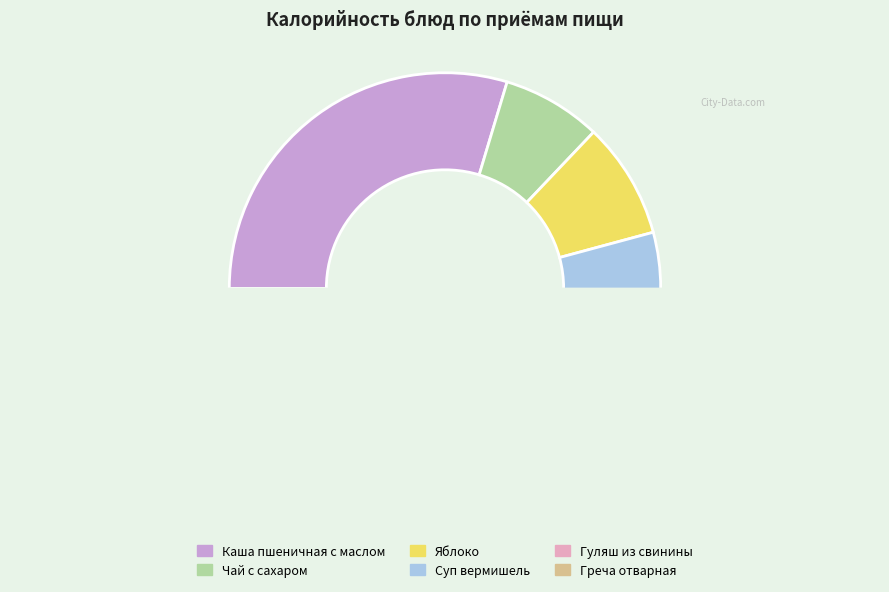

What is the change in value from Каша пшеничная с маслом to Яблоко?

-168.8